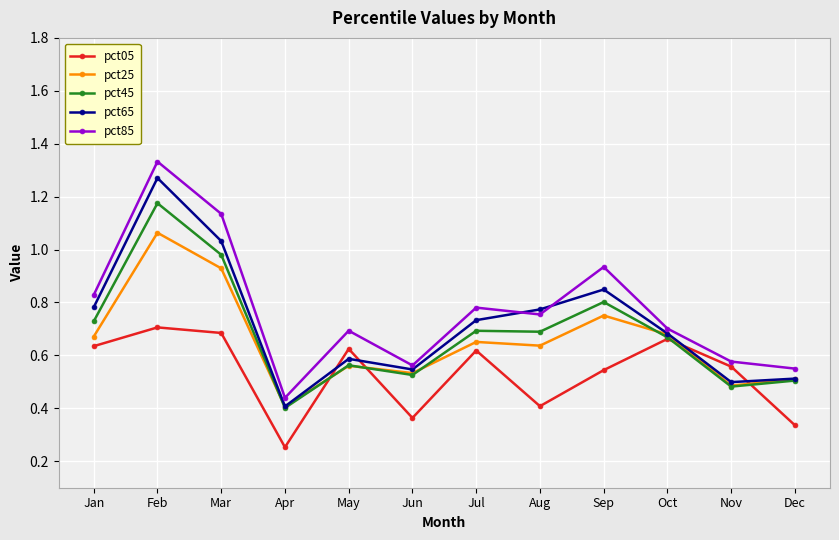

Rank the series by their maximum value, from lowest to highest.

pct05, pct25, pct45, pct65, pct85